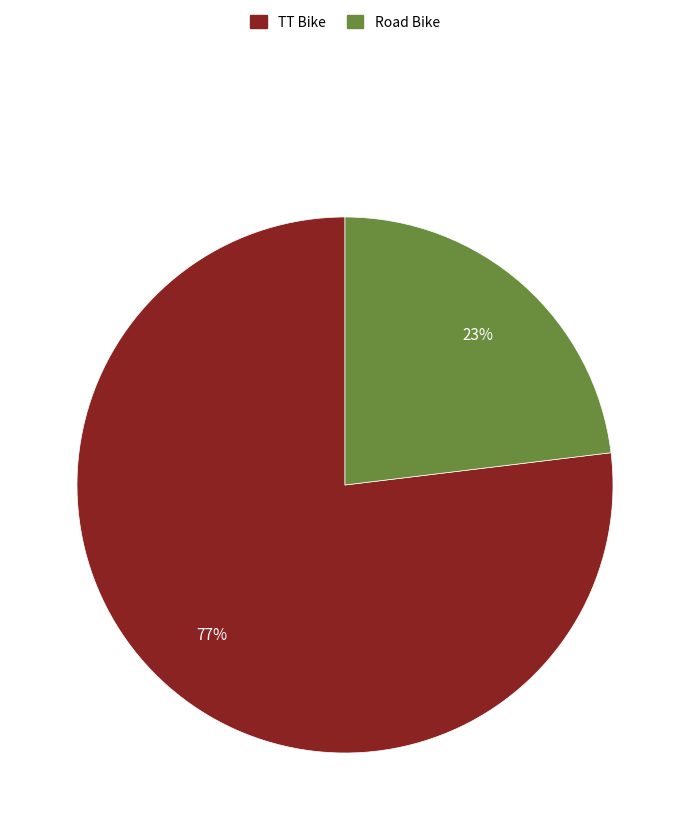

Which slice represents more than half of the pie?

TT Bike